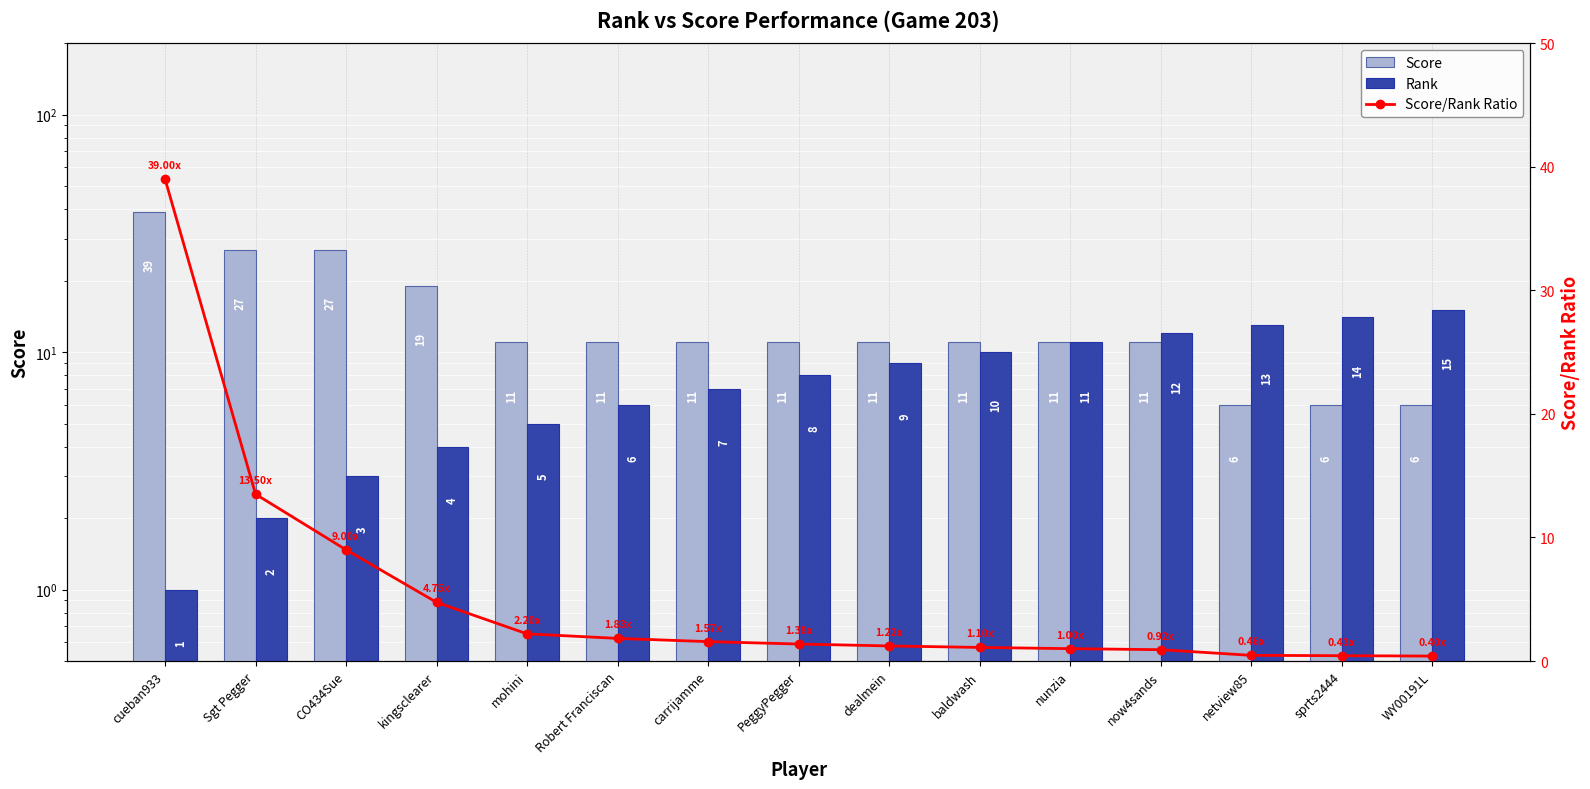

Is it true that Rank equals 8.0 at PeggyPegger?

True